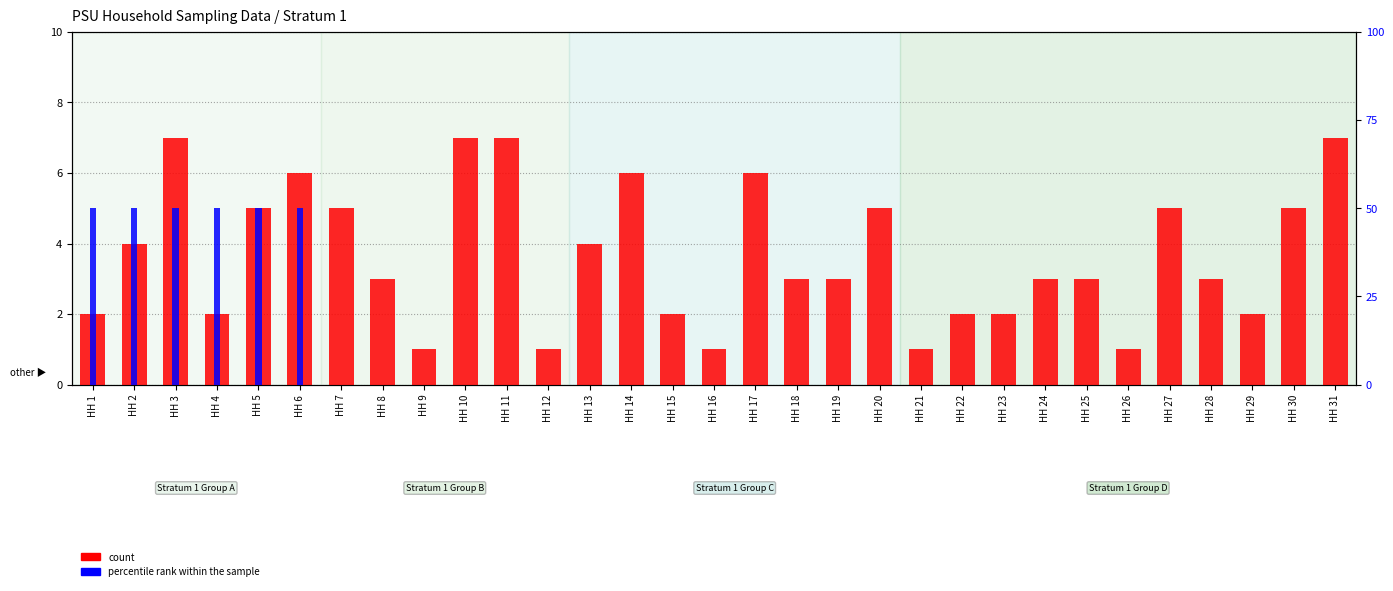

How many values in the count series are below 3?

11